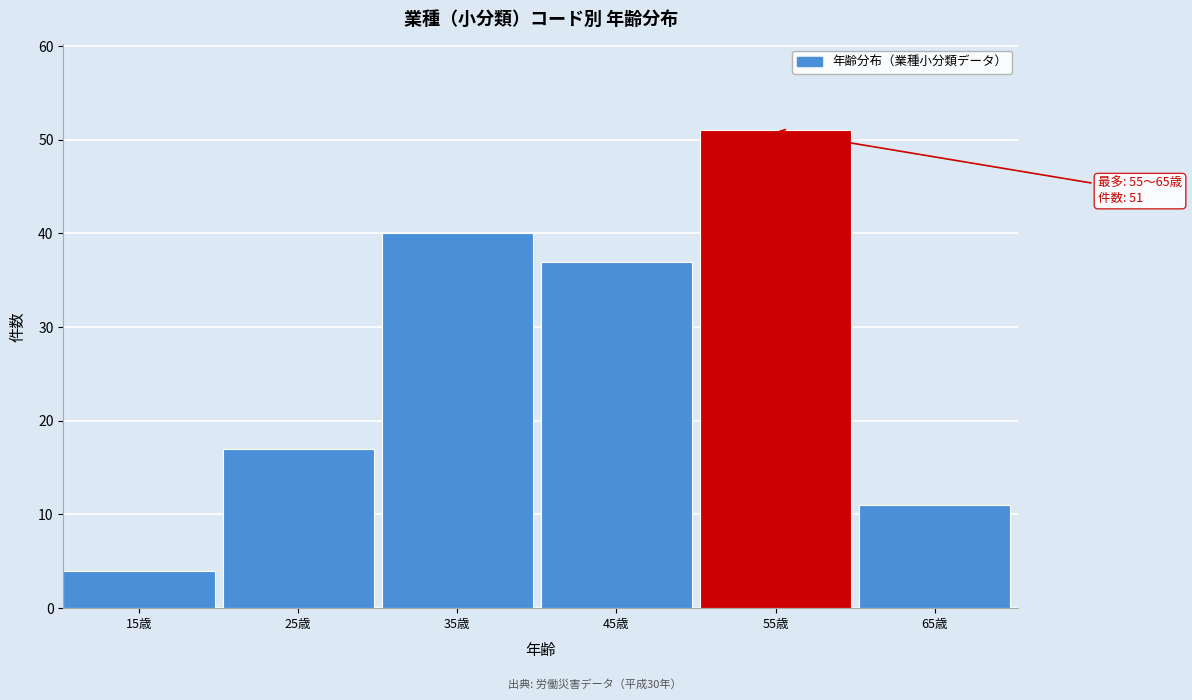

Reading left to right, extract all data points from this chart.

15歳=4	25歳=17	35歳=40	45歳=37	55歳=51	65歳=11